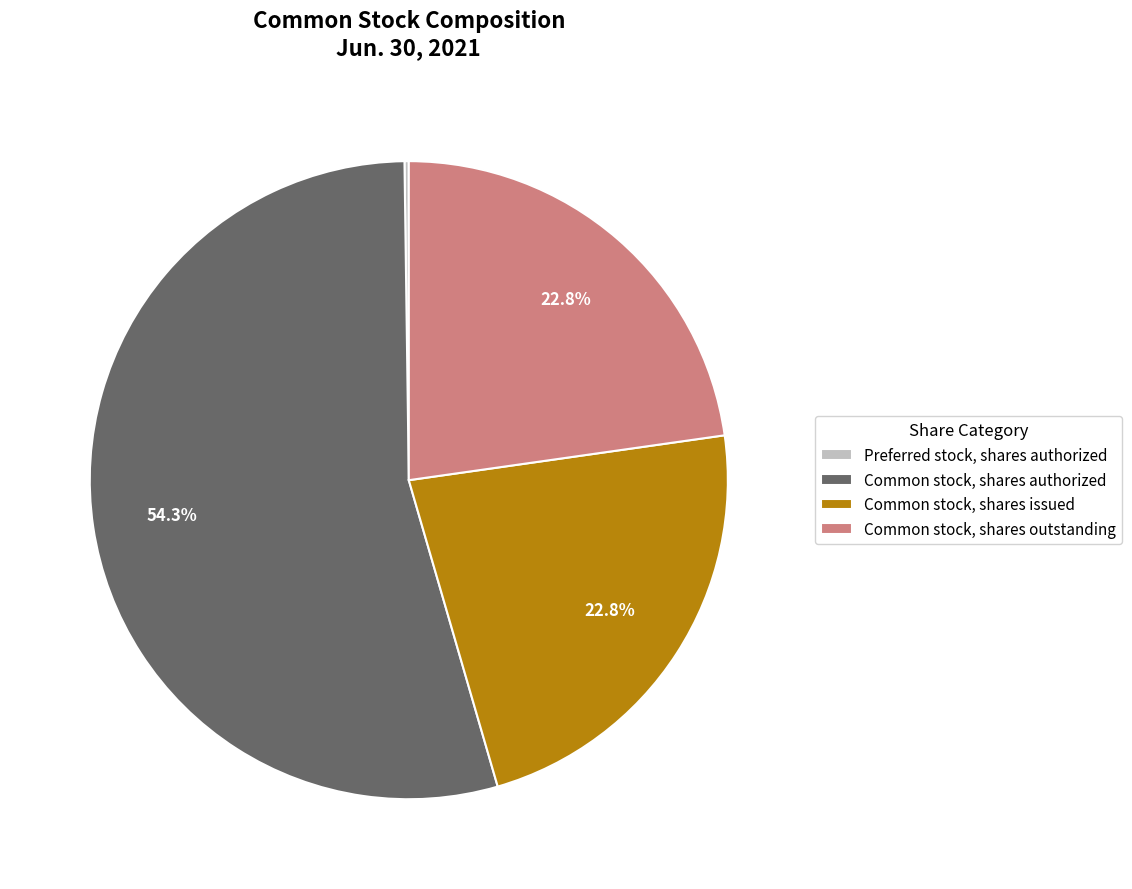

What is the majority slice?

Common stock, shares authorized